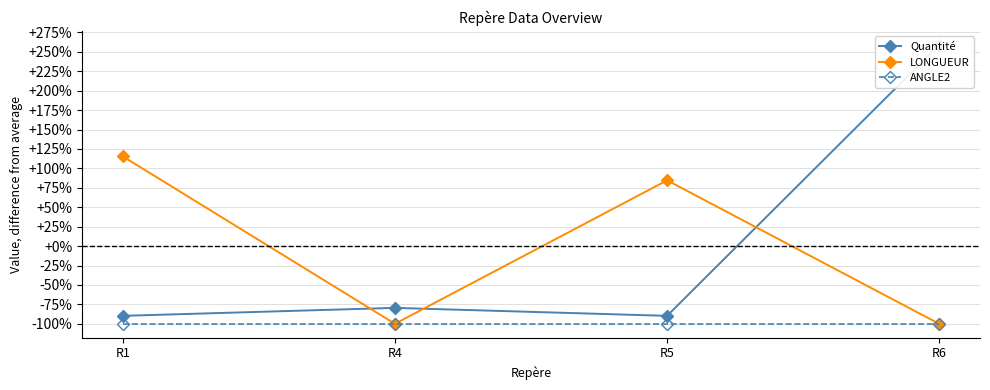

Count the number of data series in this chart.

3